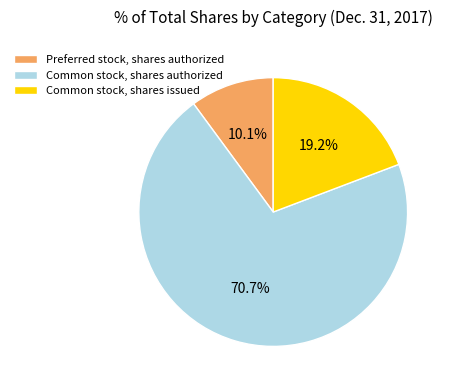

Is there a majority slice in this chart?

Yes